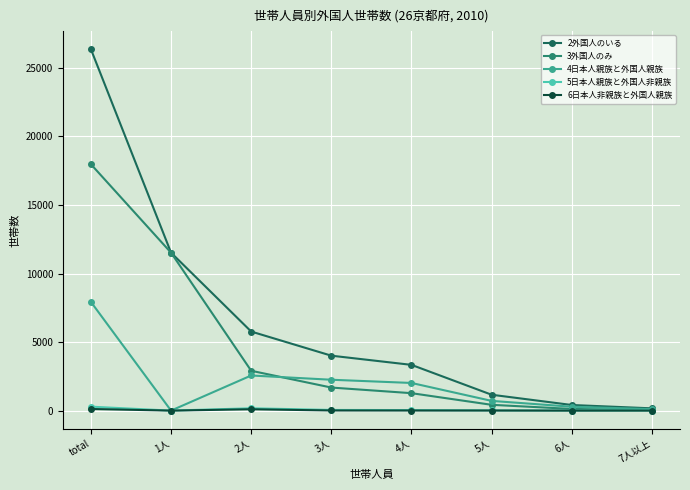

What is the label of the 5th point from the left?

4人